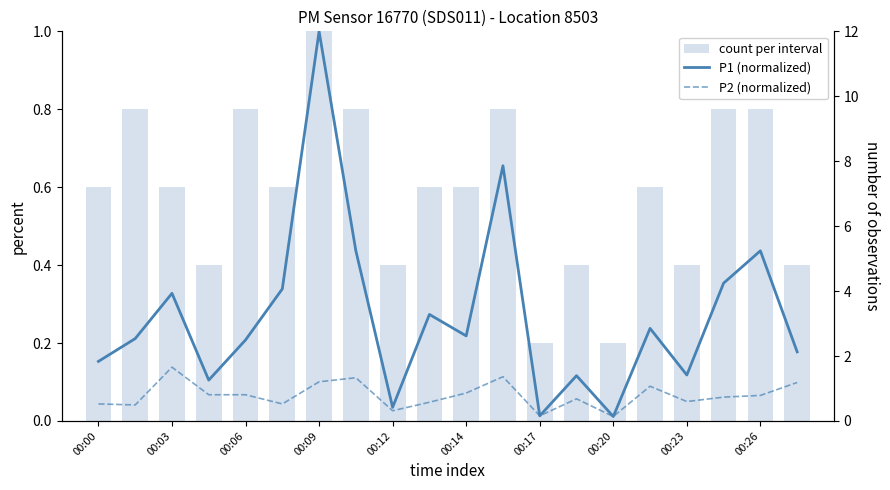

How many series are shown in this chart?

3